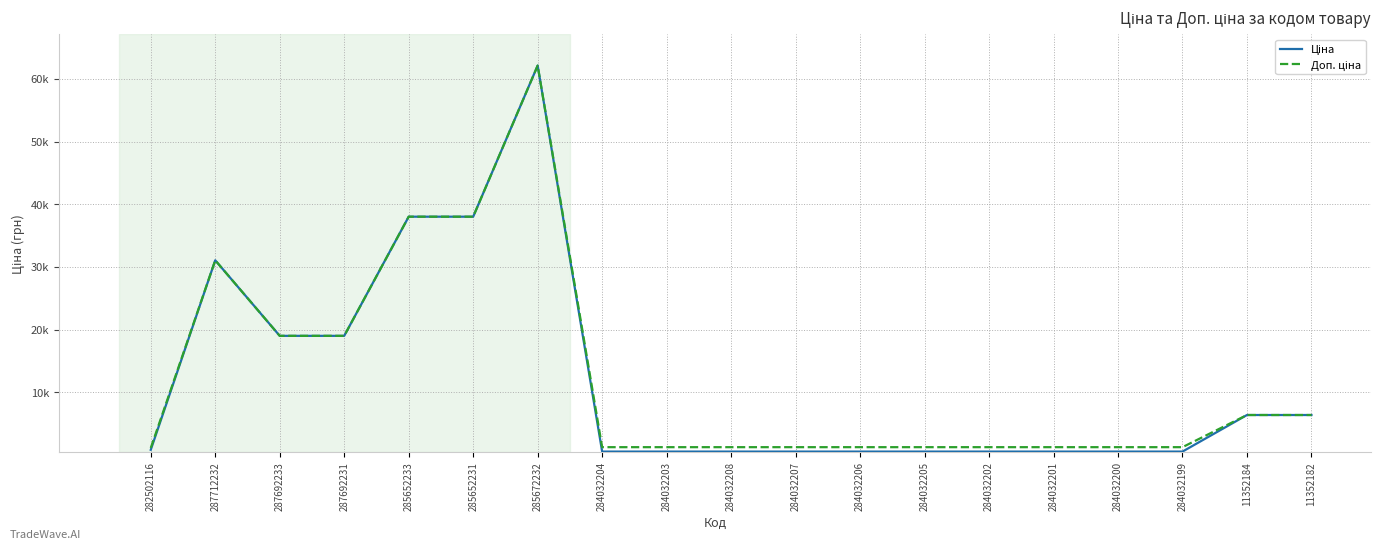

What is the approximate value of Доп. ціна at 284032205?

1249.1